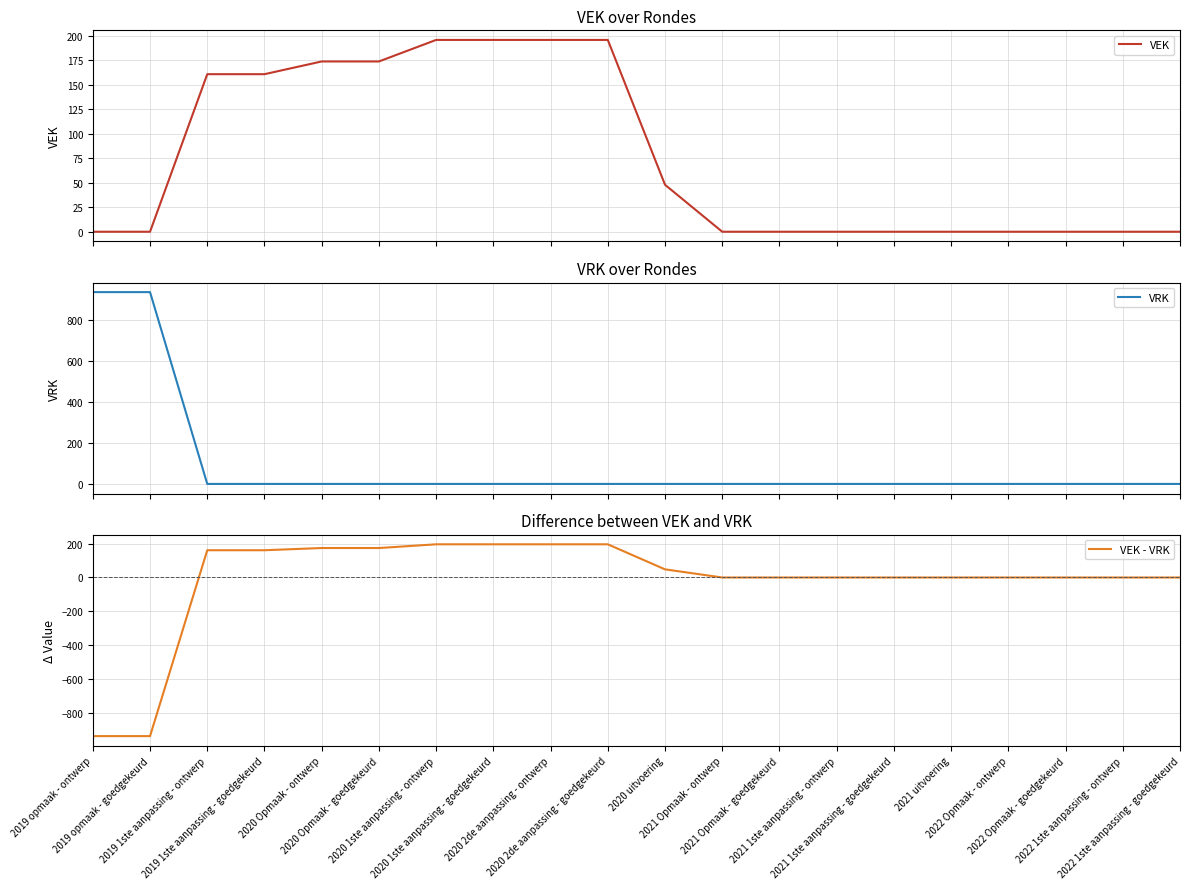

Between 2019 1ste aanpassing - goedgekeurd and 2020 Opmaak - ontwerp, which series saw the biggest shift?

VEK